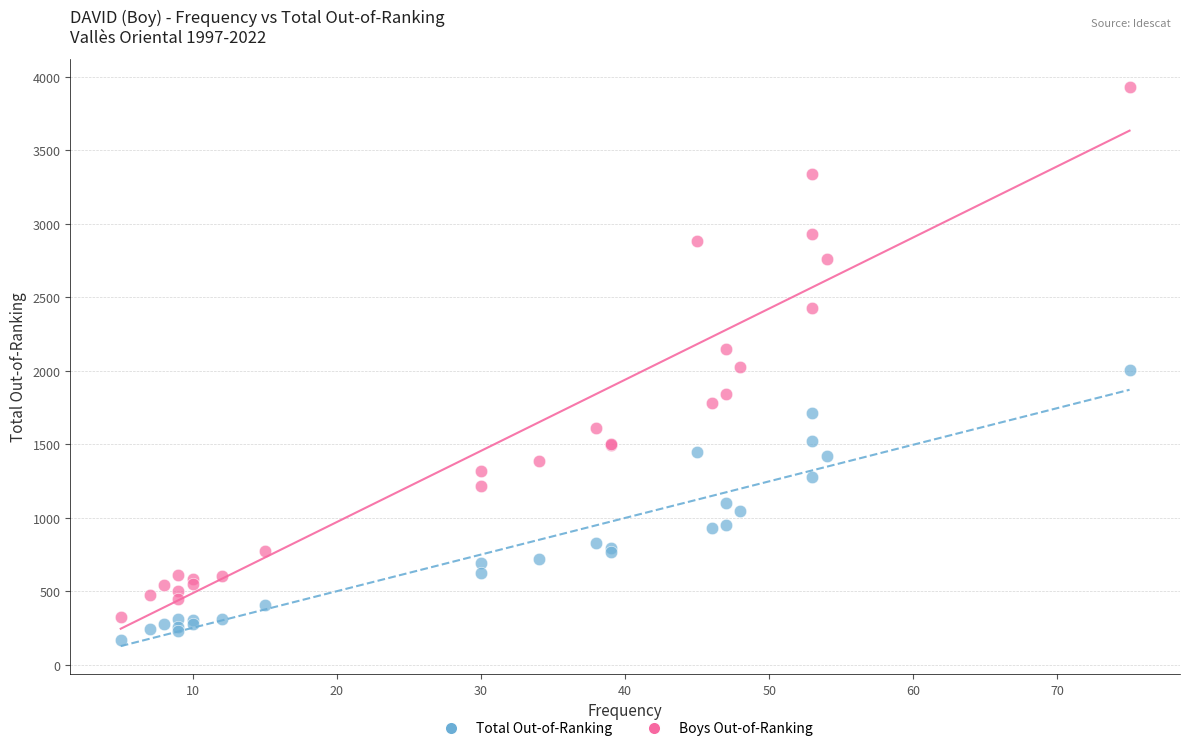

Which series reaches the maximum Y coordinate?

Boys Out-of-Ranking